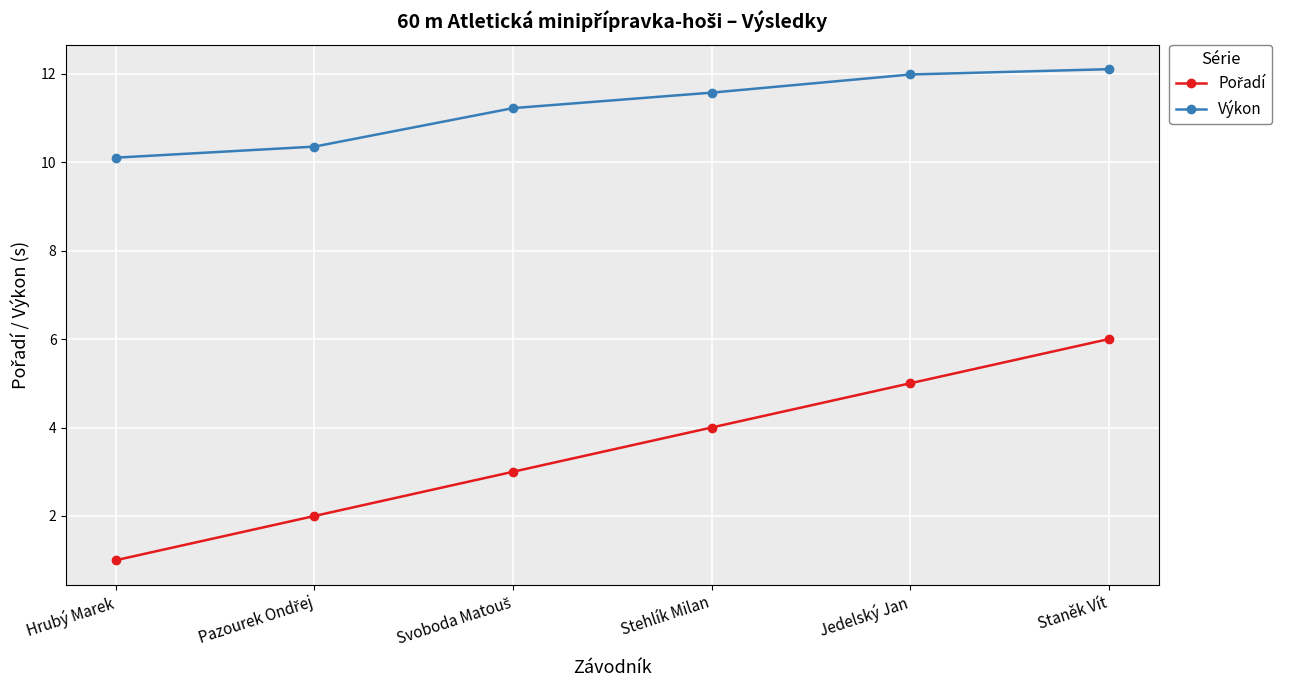

Which series has the largest total across all categories?

Výkon